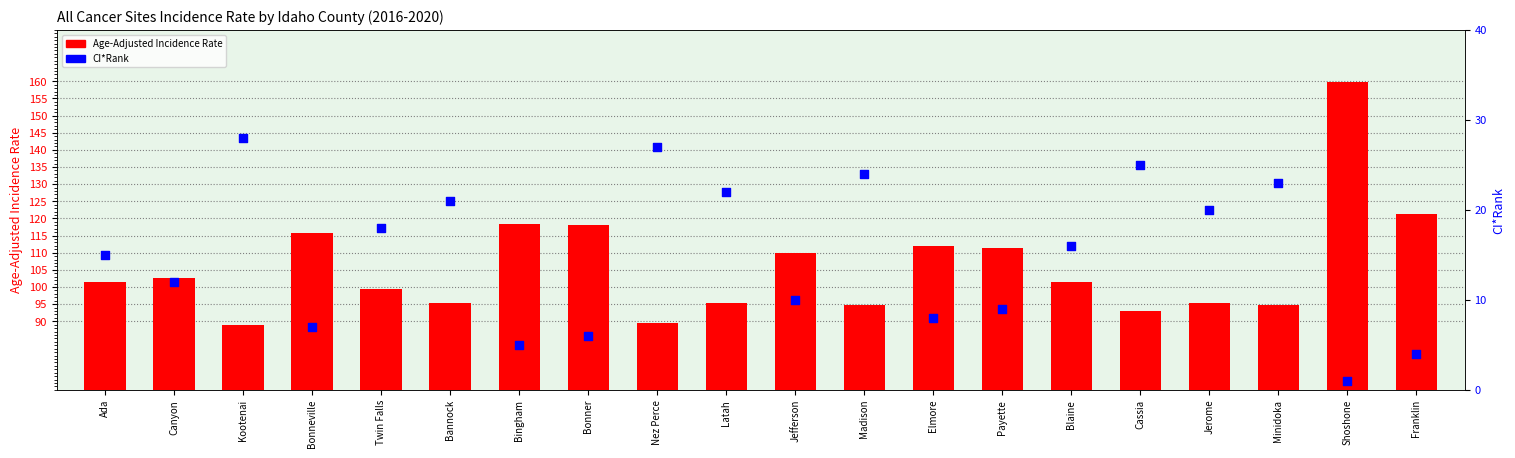

What are all the series names shown in the legend?

Age-Adjusted Incidence Rate, CI*Rank